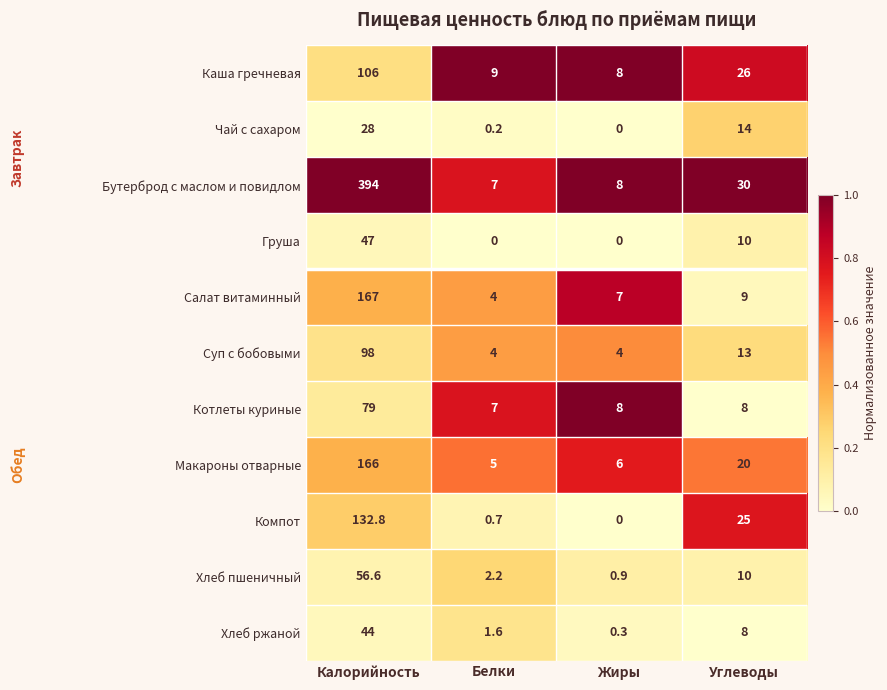

Which series changed the most between Калорийность and Жиры?

Бутерброд с маслом и повидлом